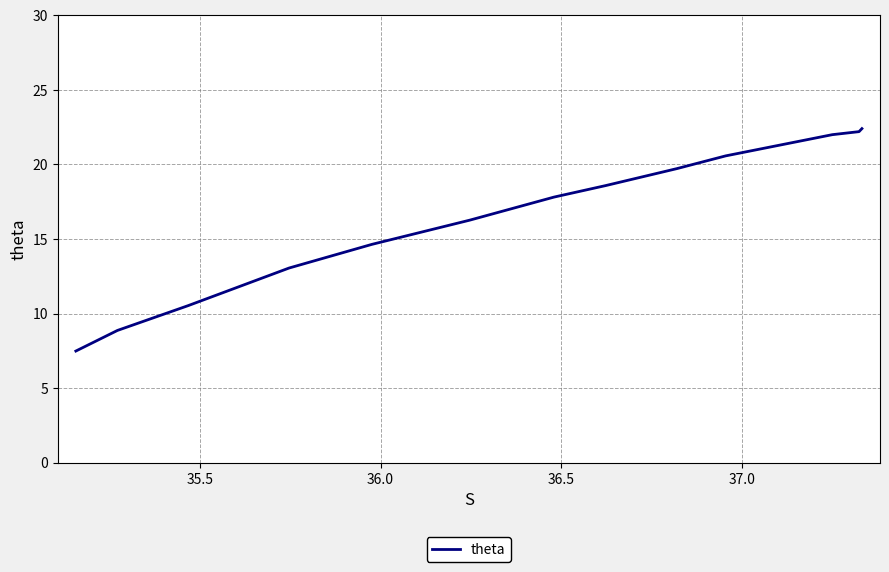

What is the greatest value displayed?

22.4